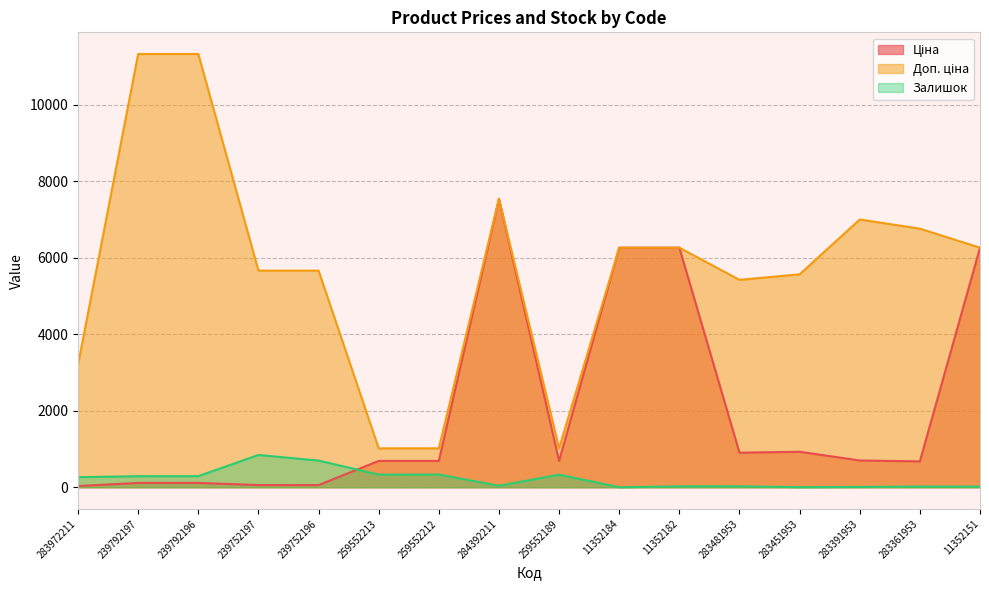

At 11352182, list the series in order from largest to smallest.

Ціна, Доп. ціна, Залишок